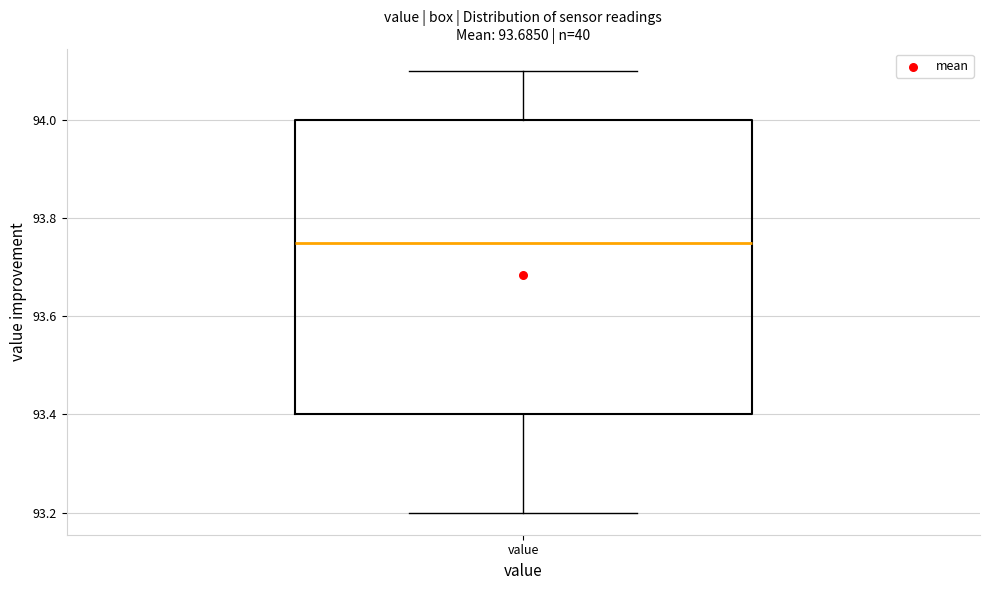

Where does the median line of the box for value sit on the y-axis? The values are not printed on the chart, so give them approximately, as read against the axis.

93.76